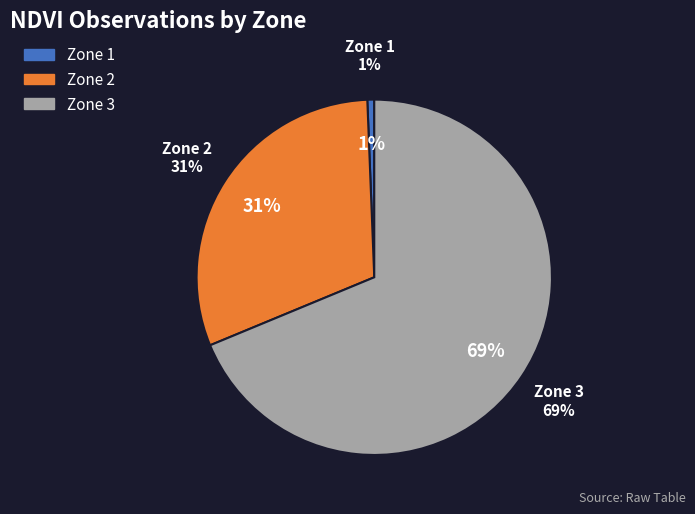

To the nearest percent, what percentage of the pie is Zone 2?

31%